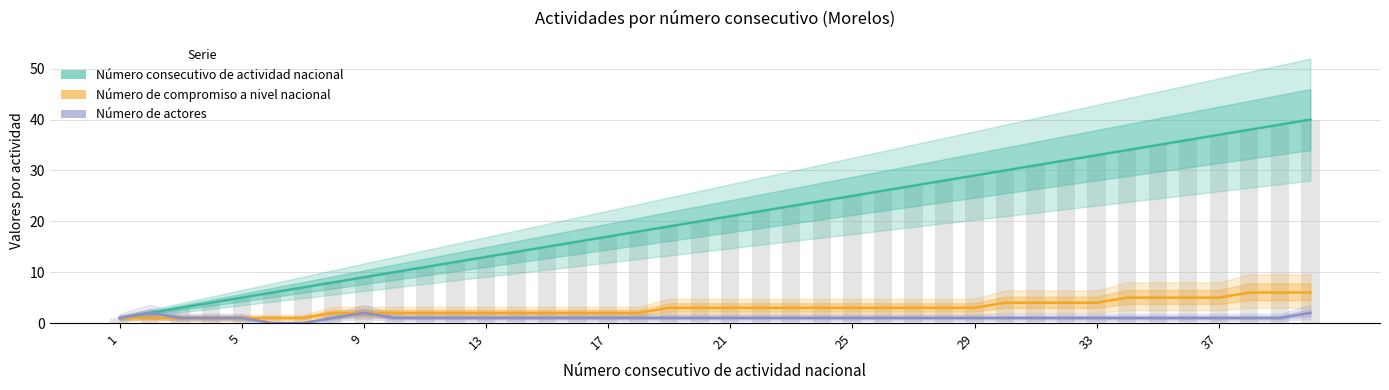

Which series has the largest range (max minus min)?

Número consecutivo de actividad nacional